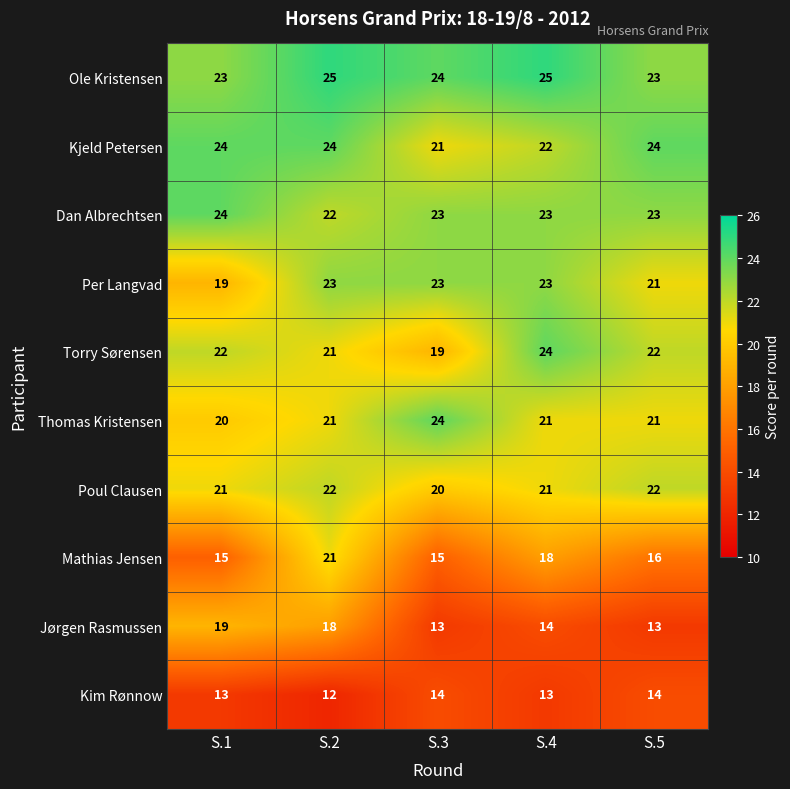

Is it true that Dan Albrechtsen equals 8 at S.4?

False